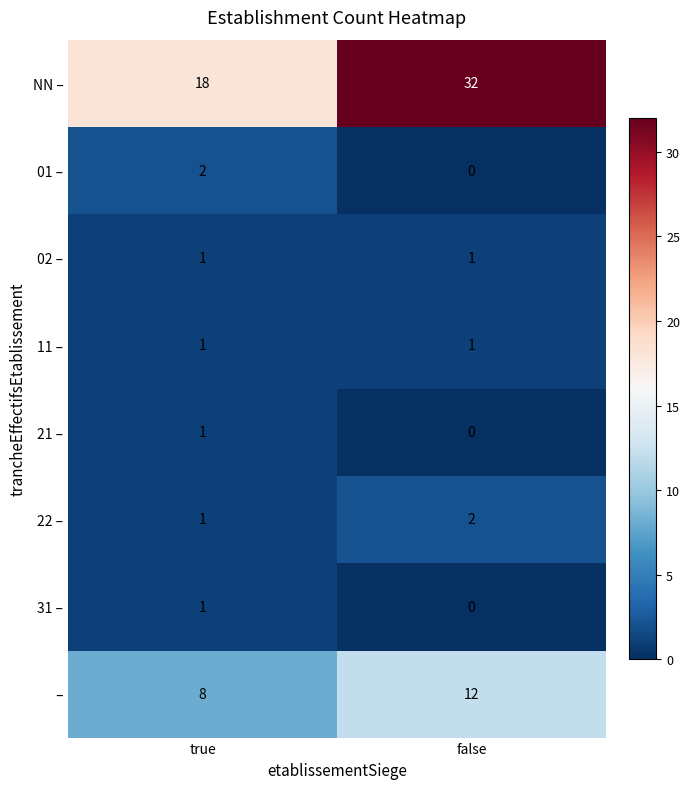

Which label corresponds to the smallest value in the chart?

false